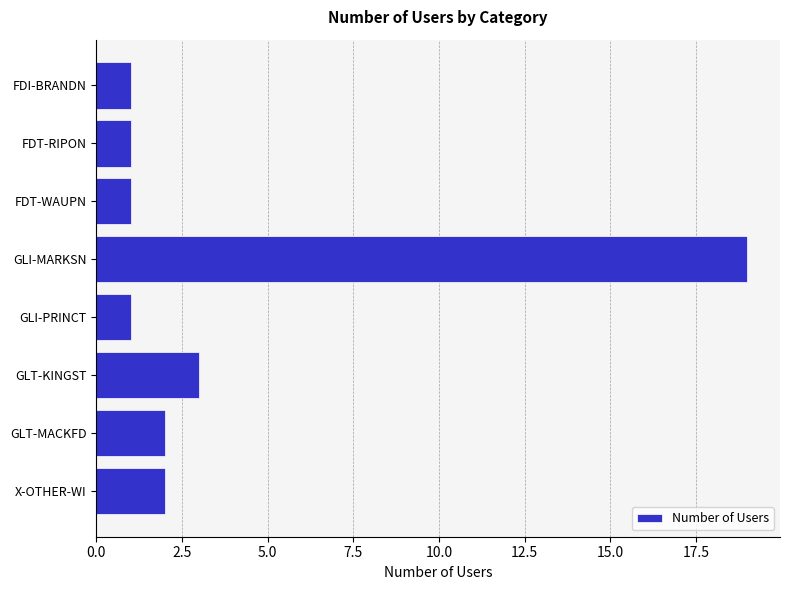

Which category has the highest value across all series?

GLI-MARKSN